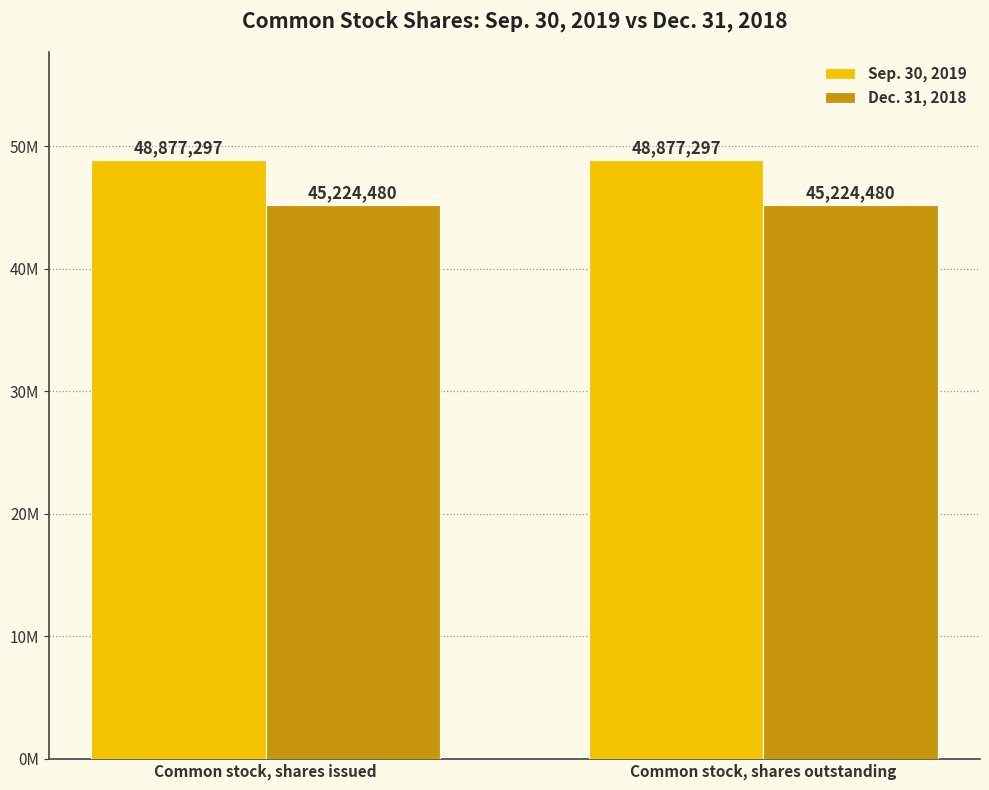

What is the label of the 1st bar from the left?

Common stock, shares issued